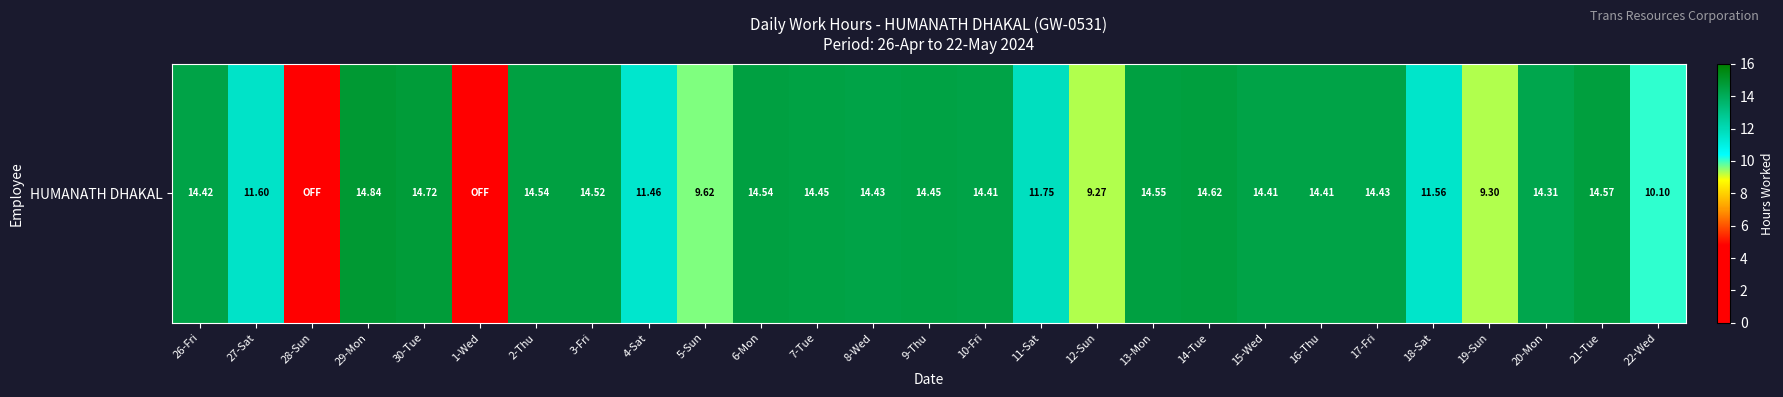

How many data points does each series have?

27